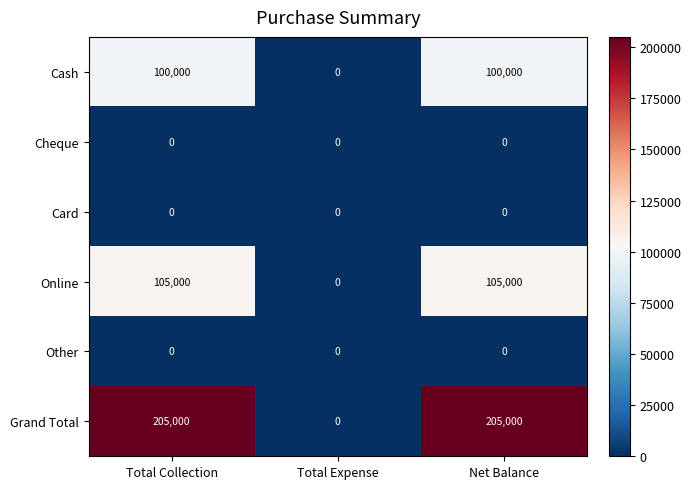

The Online series shows 105000 at Net Balance. True or false?

True